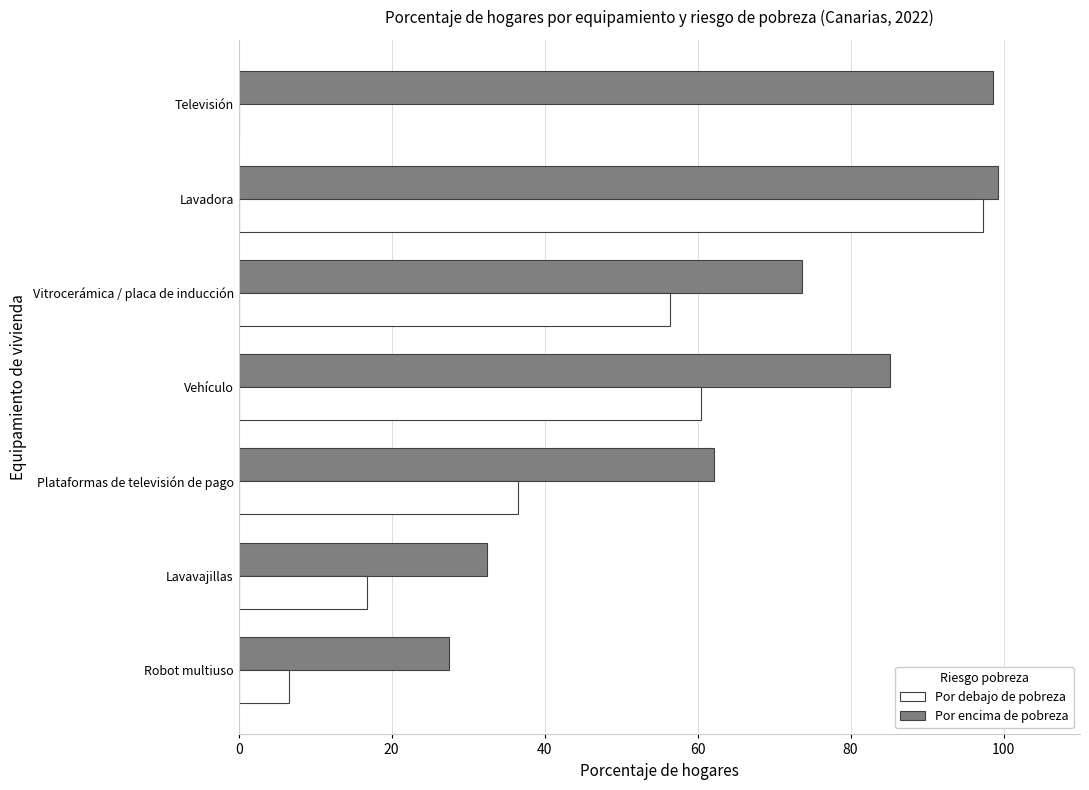

What is the total value across all series at Vitrocerámica / placa de inducción?

130.1